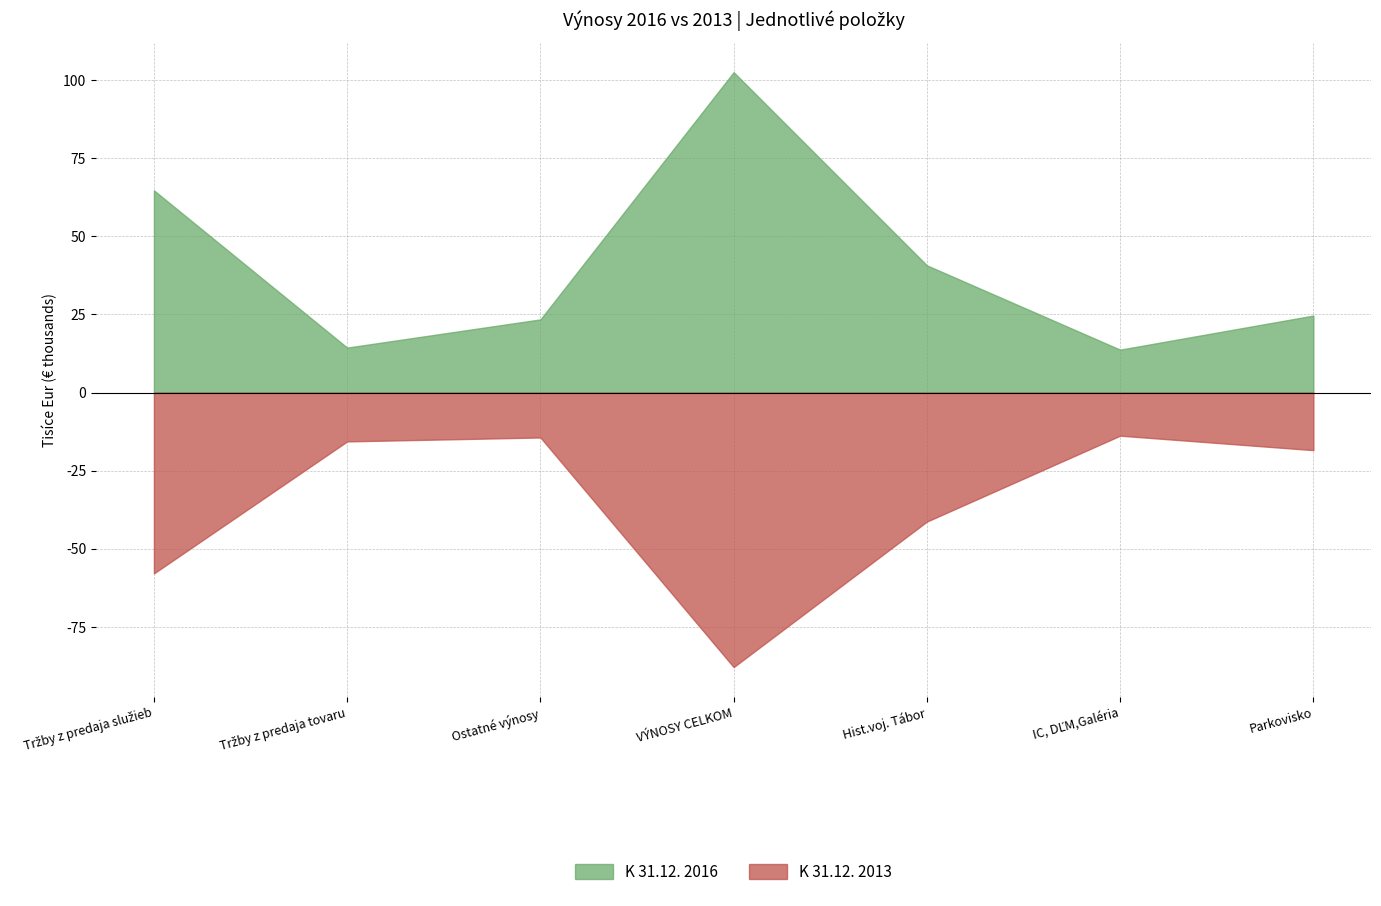

Read the K 31.12. 2013 value at Tržby z predaja tovaru, to the nearest 50.

15600